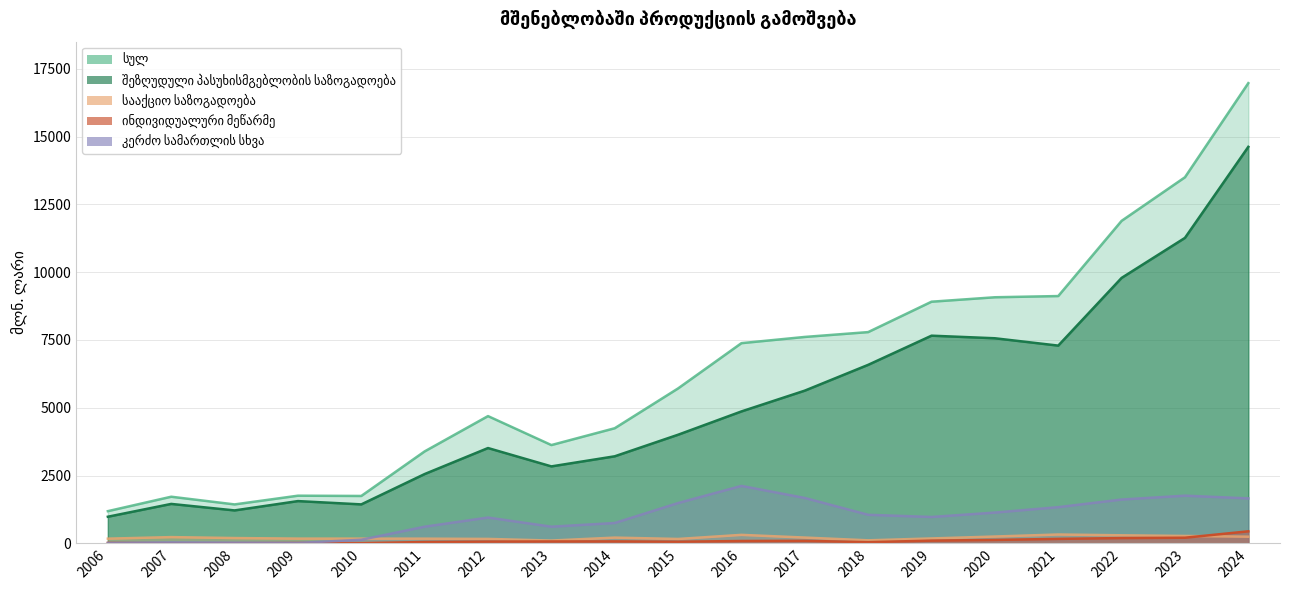

Reading left to right, list all the values displayed in this chart.

სულ: 2006=1186.1	2007=1718.4	2008=1434.8	2009=1756.6	2010=1746.4	2011=3389.9	2012=4691.9	2013=3623.5	2014=4244.2	2015=5712.5	2016=7381.9	2017=7611.0	2018=7789.5	2019=8910.4	2020=9074.2	2021=9118.6	2022=11891.9	2023=13499.7	2024=16970.9
შეზღუდული პასუხისმგებლობის საზოგადოება: 2006=980.3	2007=1452.9	2008=1213.3	2009=1557.1	2010=1435.6	2011=2554.4	2012=3513.5	2013=2836.8	2014=3209.0	2015=4004.3	2016=4863.8	2017=5630.8	2018=6581.8	2019=7657.3	2020=7562.0	2021=7291.1	2022=9788.0	2023=11264.0	2024=14621.4
სააქციო საზოგადოება: 2006=172.4	2007=229.3	2008=194.7	2009=174.1	2010=173.2	2011=171.8	2012=162.3	2013=102.2	2014=210.7	2015=160.5	2016=312.1	2017=212.4	2018=110.4	2019=179.6	2020=250.6	2021=325.2	2022=295.5	2023=271.3	2024=244.5
ინდივიდუალური მეწარმე: 2006=13.9	2007=1.4	2008=3.9	2009=11.1	2010=5.2	2011=48.0	2012=63.6	2013=68.2	2014=70.9	2015=58.8	2016=85.5	2017=92.1	2018=42.4	2019=99.0	2020=125.0	2021=163.7	2022=193.4	2023=206.7	2024=442.6
კერძო სამართლის სხვა: 2006=11.6	2007=32.9	2008=22.6	2009=13.9	2010=130.8	2011=613.4	2012=950.9	2013=613.8	2014=749.2	2015=1485.7	2016=2117.7	2017=1672.7	2018=1052.4	2019=972.0	2020=1134.5	2021=1334.1	2022=1615.0	2023=1757.7	2024=1657.3